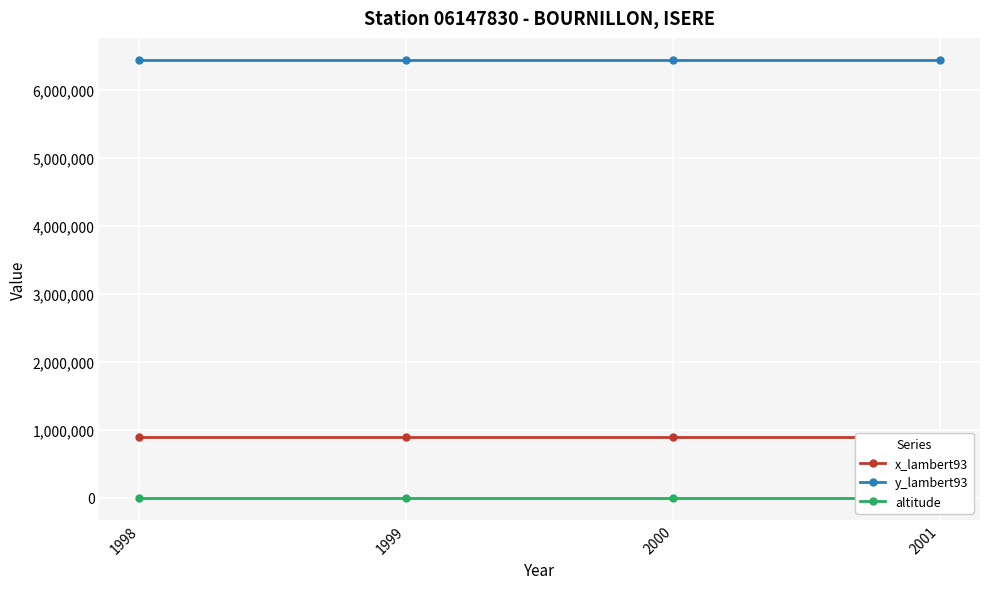

What is the difference between the highest and lowest values at 1999?

6442768